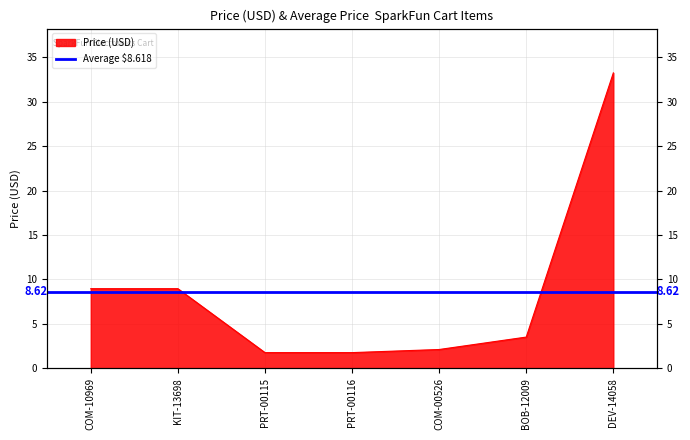

List the labels in order of value, largest first.

DEV-14058, COM-10969, KIT-13698, BOB-12009, COM-00526, PRT-00115, PRT-00116